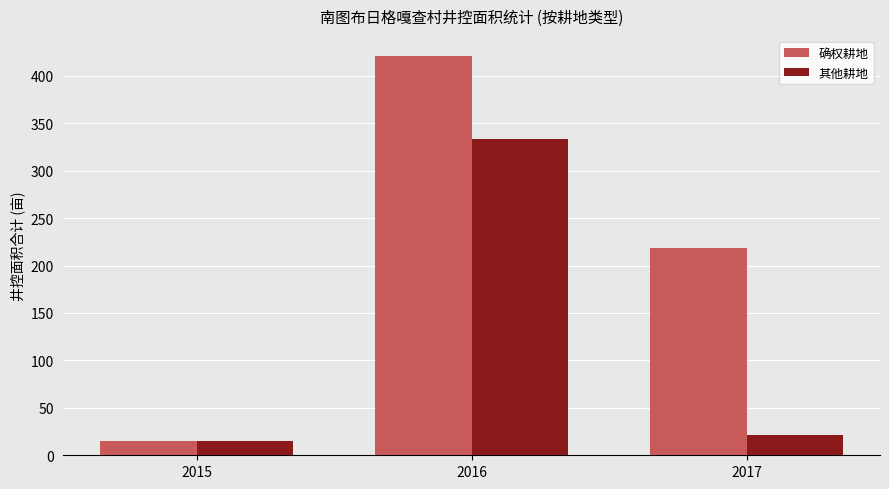

Which series has the largest range (max minus min)?

确权耕地